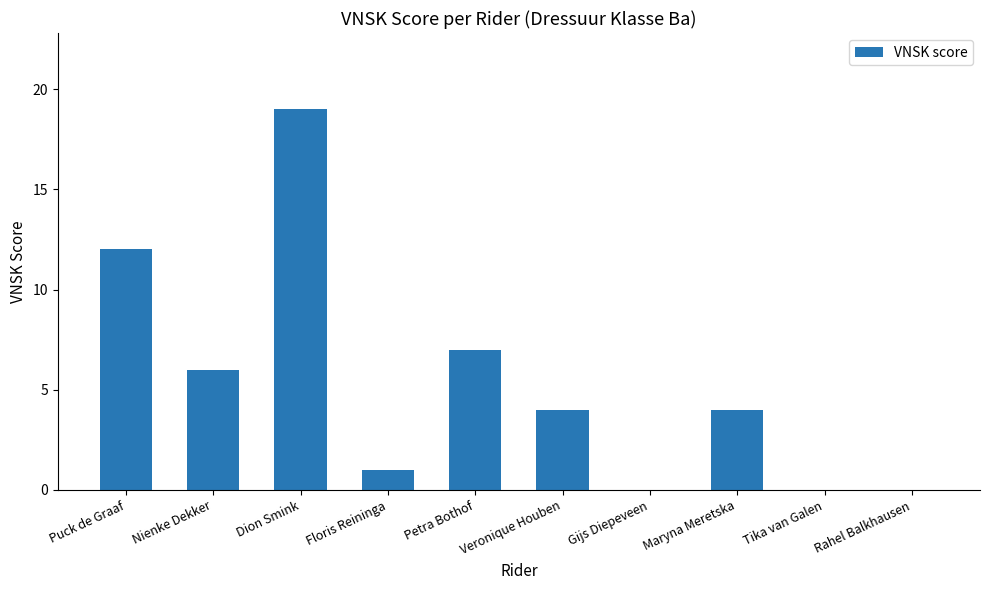

What is the sum of the values at Gijs Diepeveen and Floris Reininga?

1